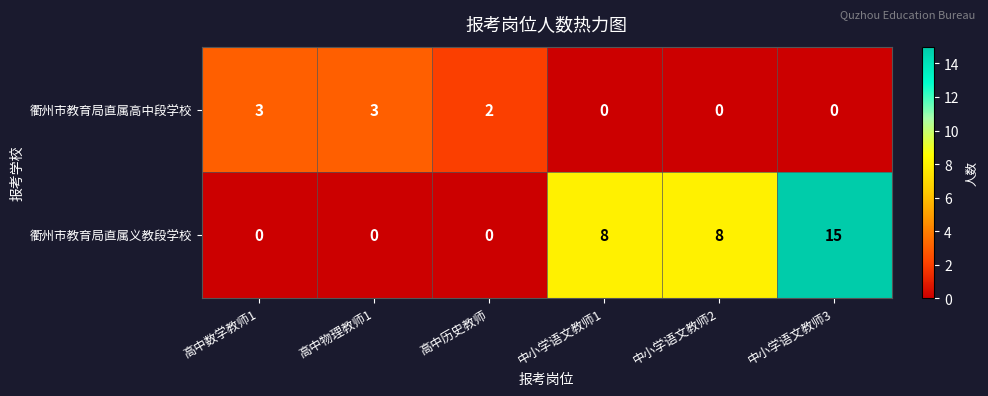

Reading left to right, what are all the values shown in this chart?

衢州市教育局直属高中段学校: 高中数学教师1=3	高中物理教师1=3	高中历史教师=2	中小学语文教师1=0	中小学语文教师2=0	中小学语文教师3=0
衢州市教育局直属义教段学校: 高中数学教师1=0	高中物理教师1=0	高中历史教师=0	中小学语文教师1=8	中小学语文教师2=8	中小学语文教师3=15